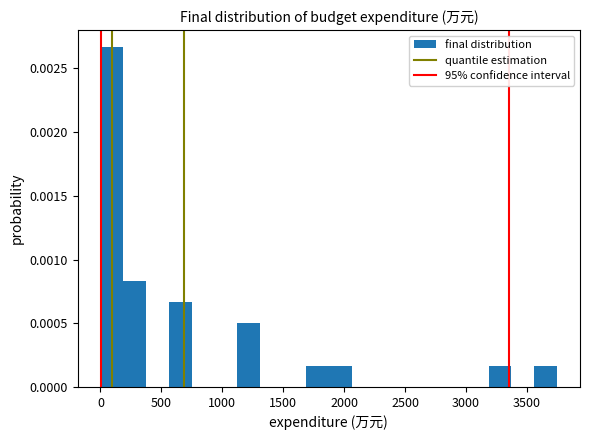

Read against the x-axis, roughly where is the centre of the tallest bar?

100